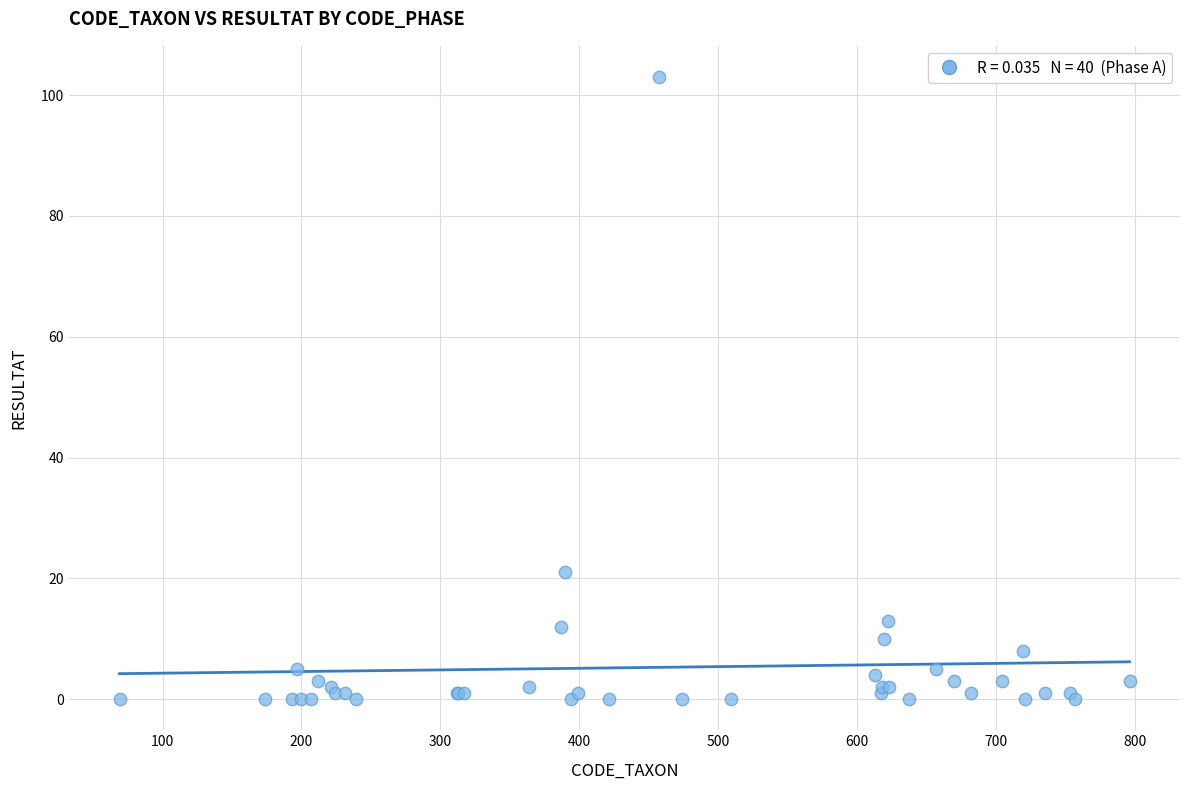

What Y value in the scatter plot is closest to 51?

21